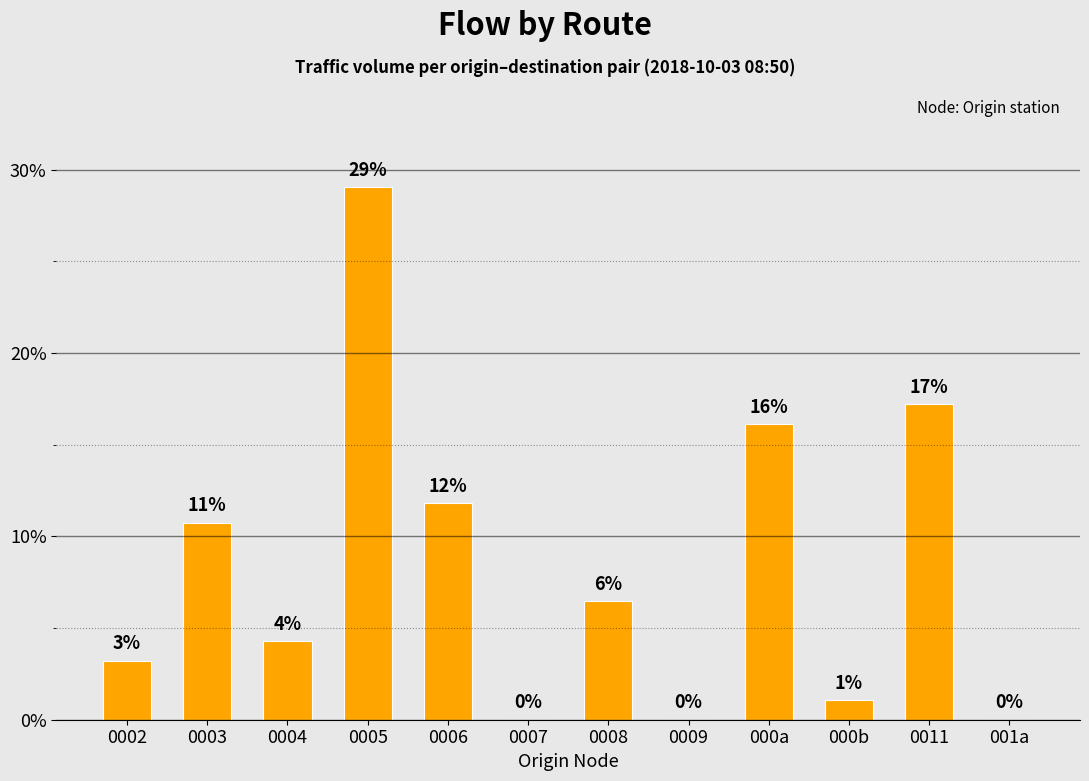

What is the change in value from 0007 to 000b?

+1.1